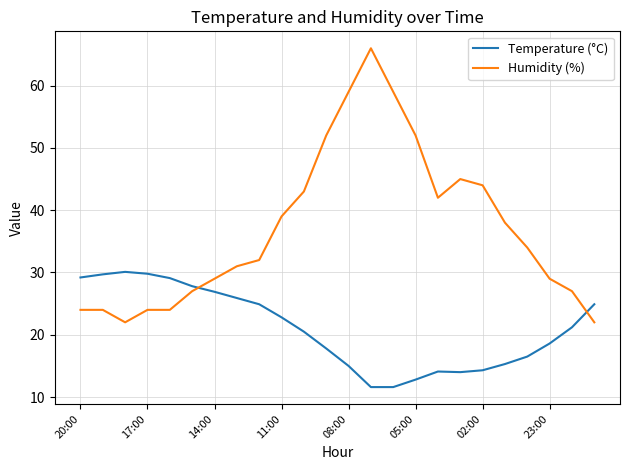

Does the chart have visible grid lines?

Yes